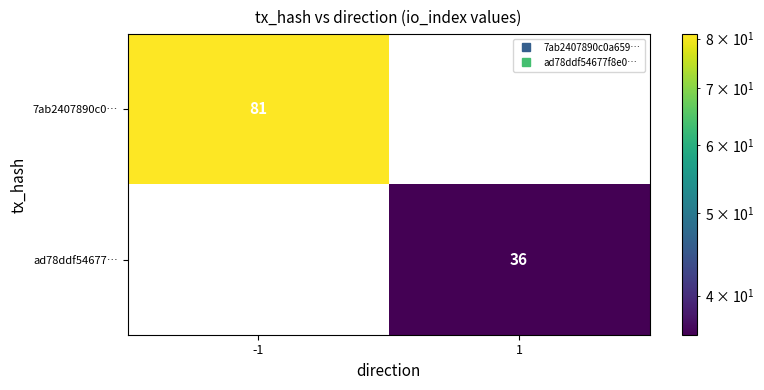

Is it true that 7ab2407890c0… equals 0 at 1?

True